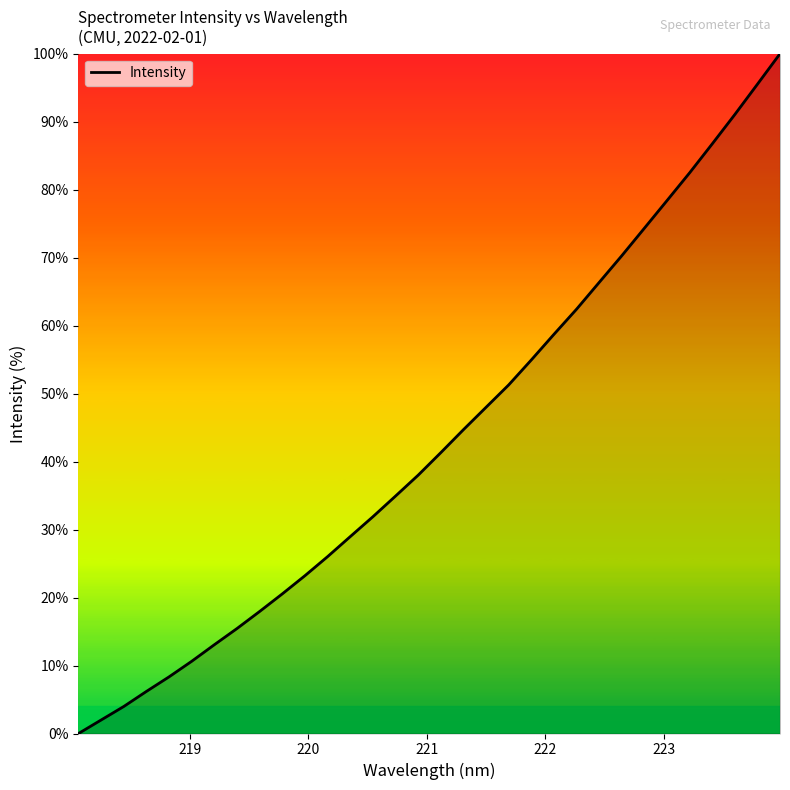

What is the maximum value shown in the chart?

100.0